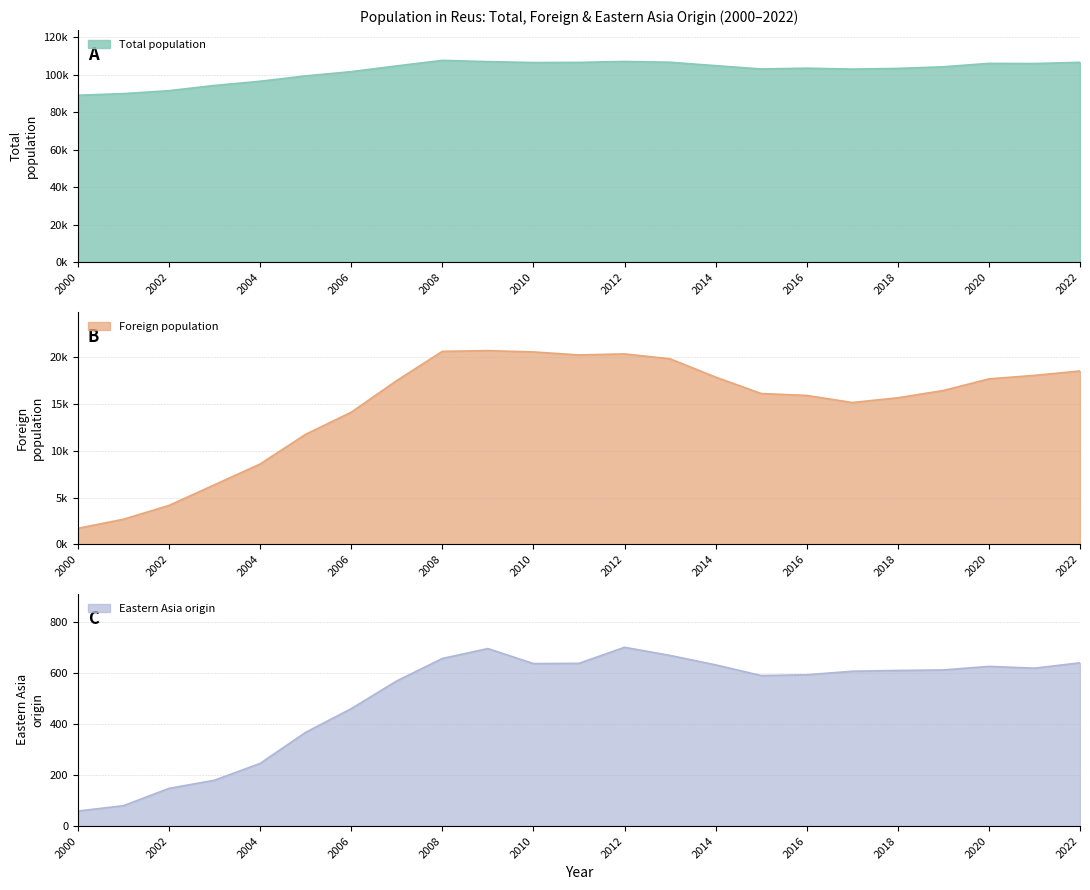

Which has a higher value, 2013 or 2020?

2013